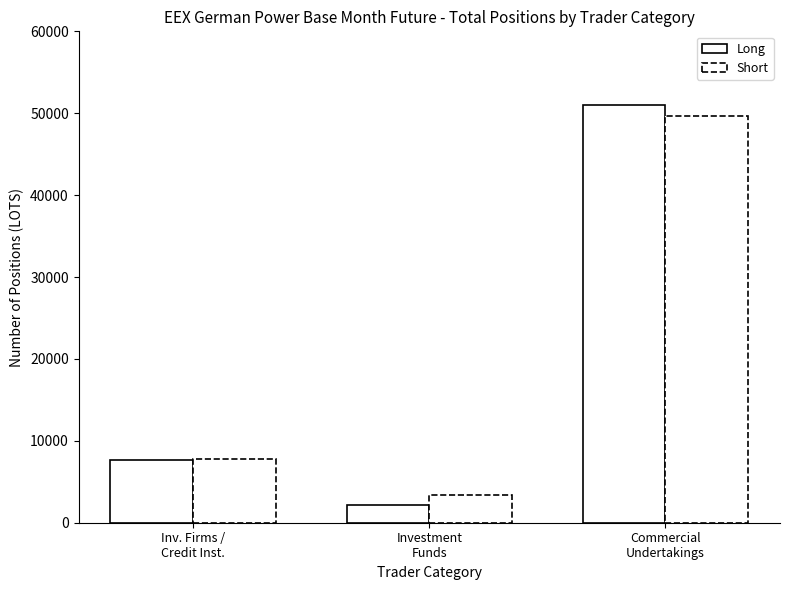

Reading right to left, extract all data points from this chart.

Long: Commercial
Undertakings=51025.2	Investment
Funds=2167.1	Inv. Firms /
Credit Inst.=7696.8
Short: Commercial
Undertakings=49681.5	Investment
Funds=3353.9	Inv. Firms /
Credit Inst.=7779.3